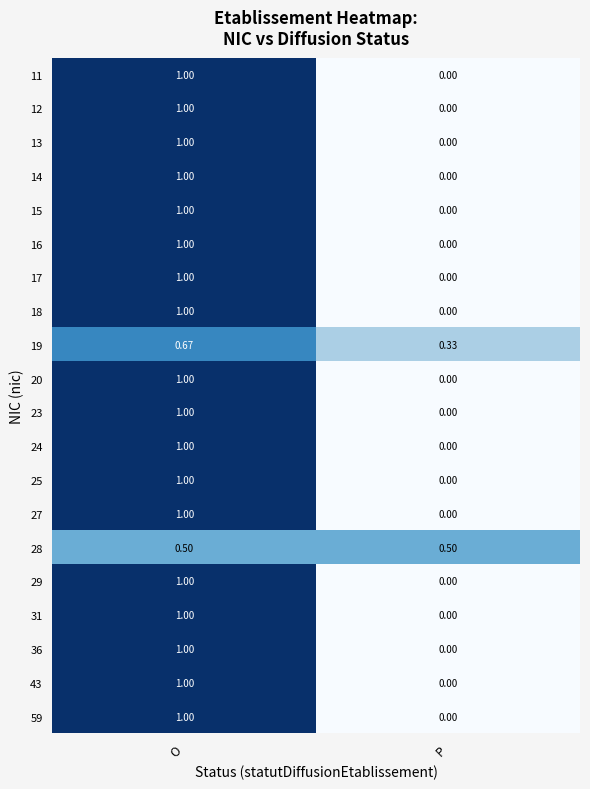

Rank the categories by 11 value from highest to lowest.

O, P